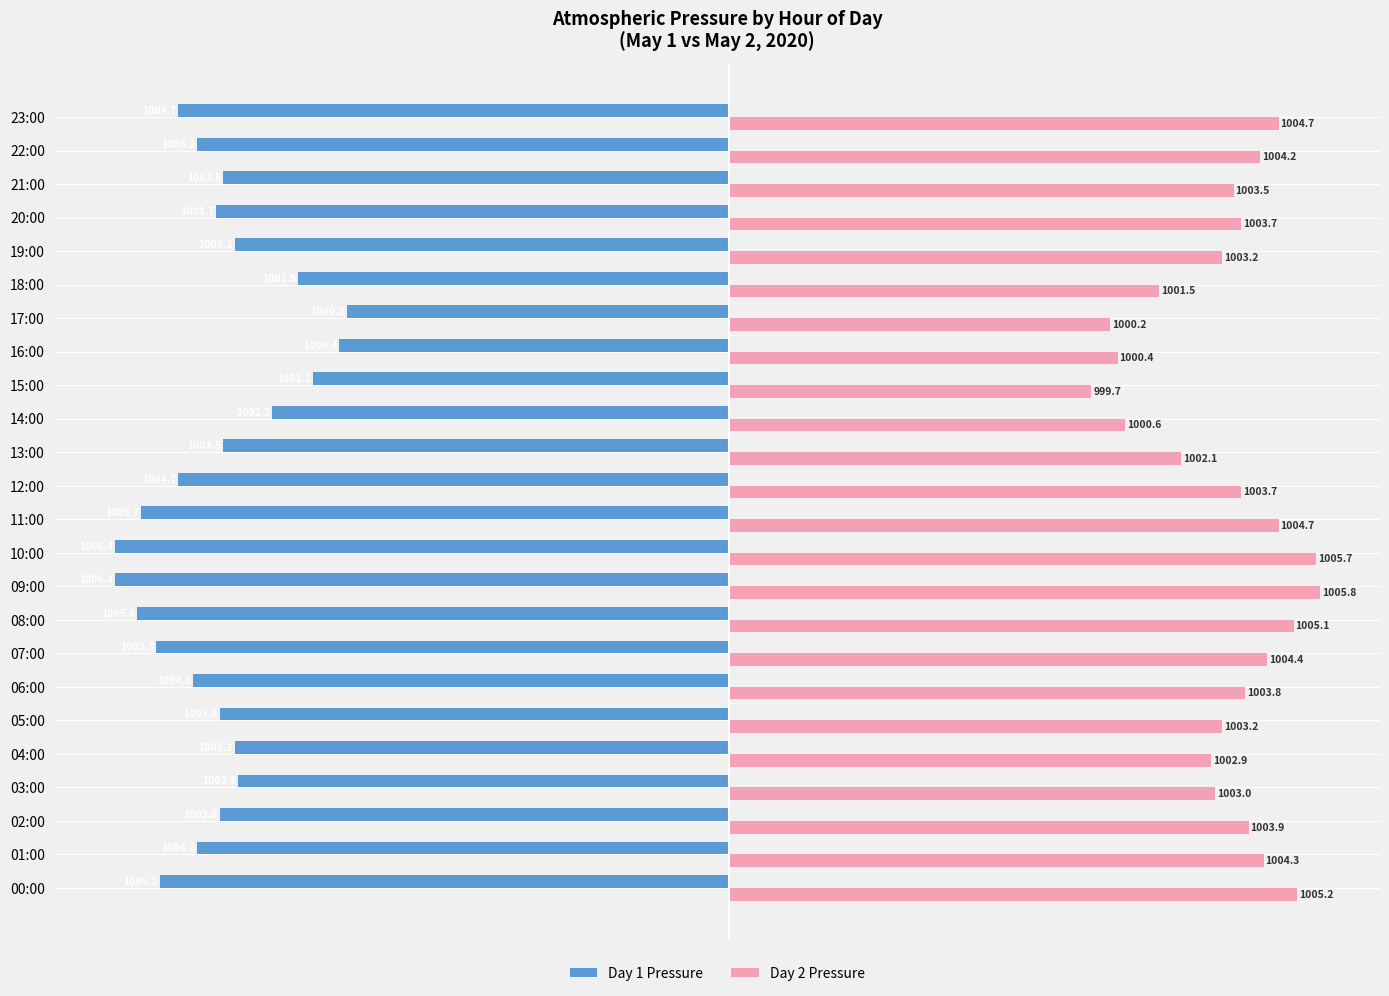

What are all the series names shown in the legend?

Day 1 Pressure, Day 2 Pressure